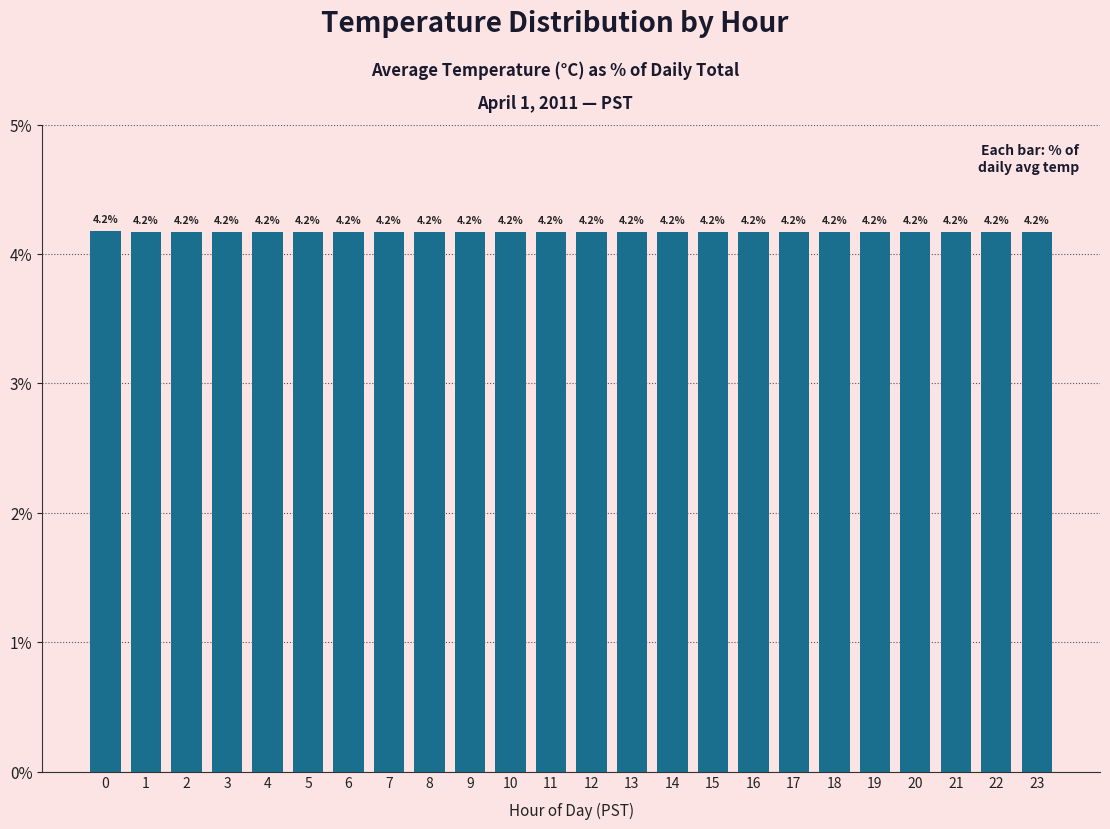

What is the value of the 19th bar from the left?

4.2